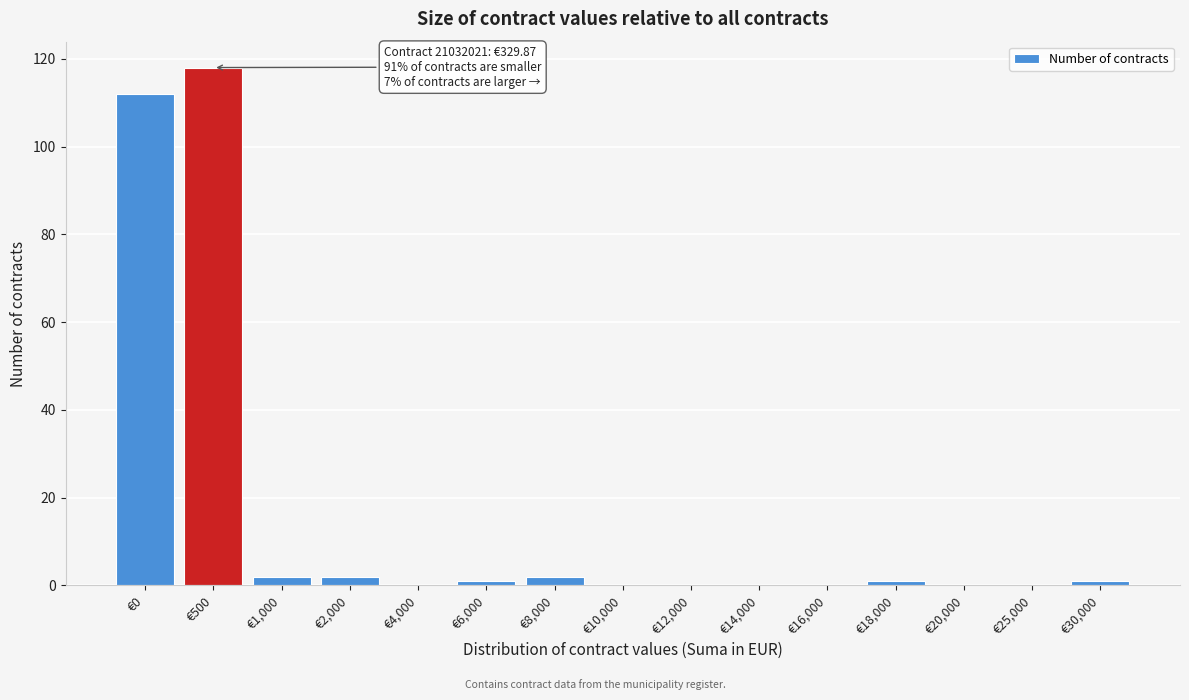

Reading right to left, what are all the values shown in this chart?

€30,000=1	€25,000=0	€20,000=0	€18,000=1	€16,000=0	€14,000=0	€12,000=0	€10,000=0	€8,000=2	€6,000=1	€4,000=0	€2,000=2	€1,000=2	€500=118	€0=112